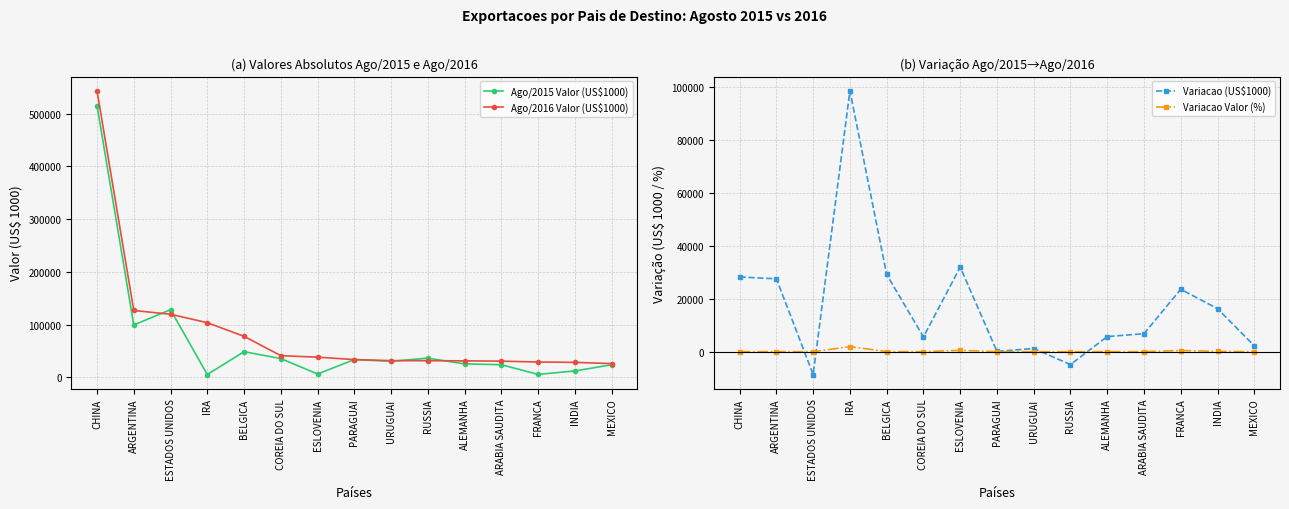

Where is the first local minimum for Variacao Valor (%)?

ESTADOS UNIDOS